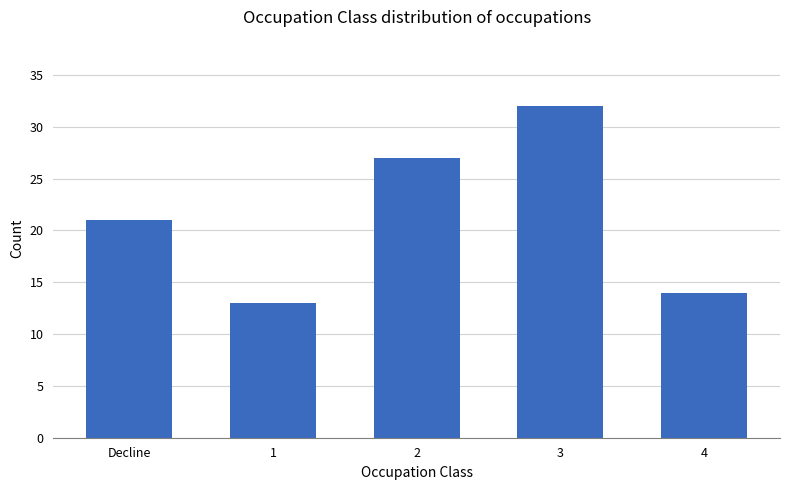

Rank the categories by value from lowest to highest.

1, 4, Decline, 2, 3